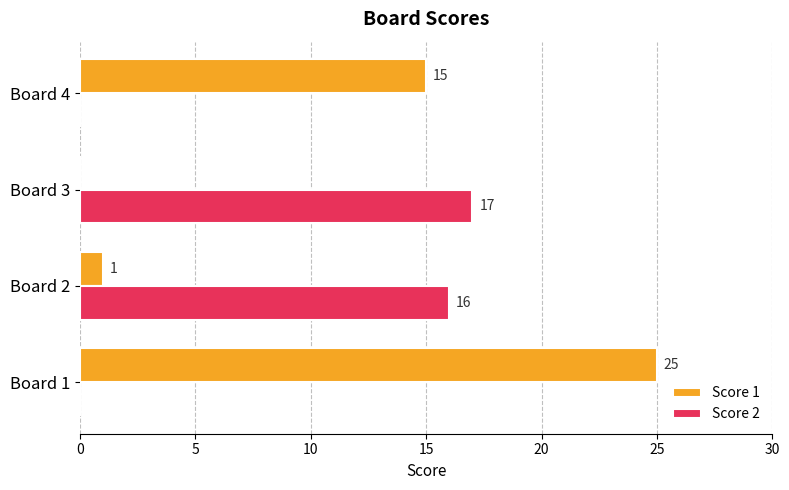

Which series has the largest total across all categories?

Score 1